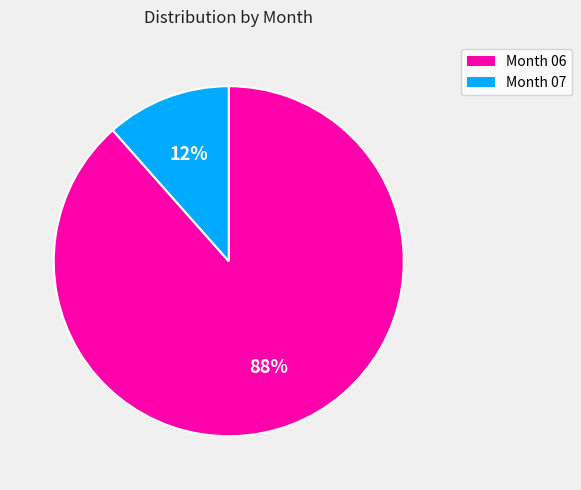

Is there a majority slice in this chart?

Yes